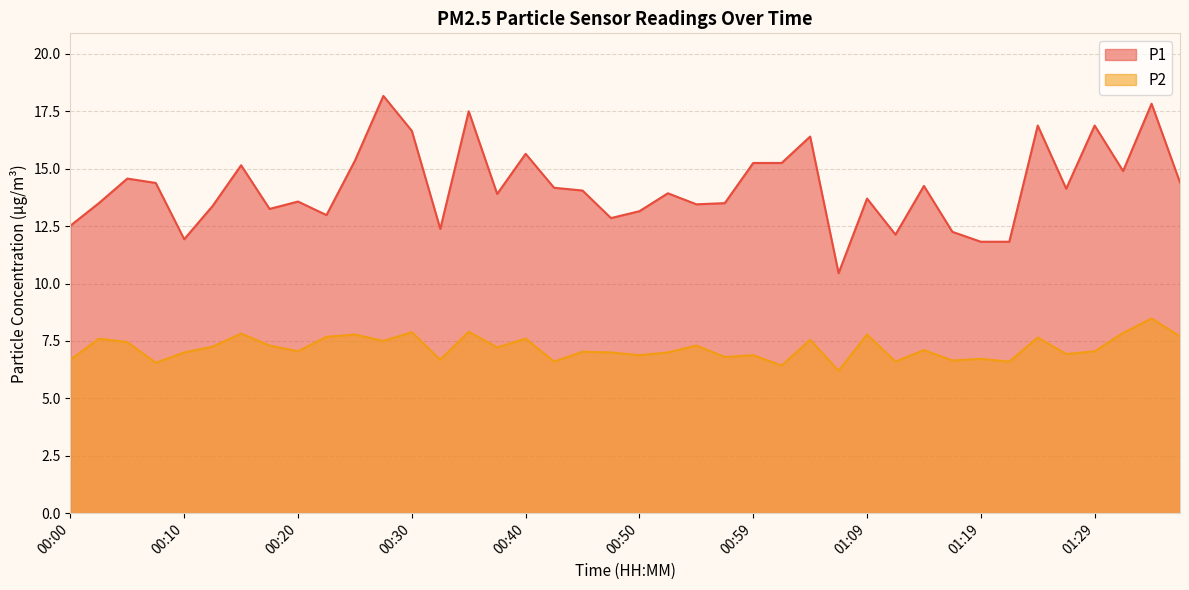

True or false: P1 and P2 intersect in this chart.

False